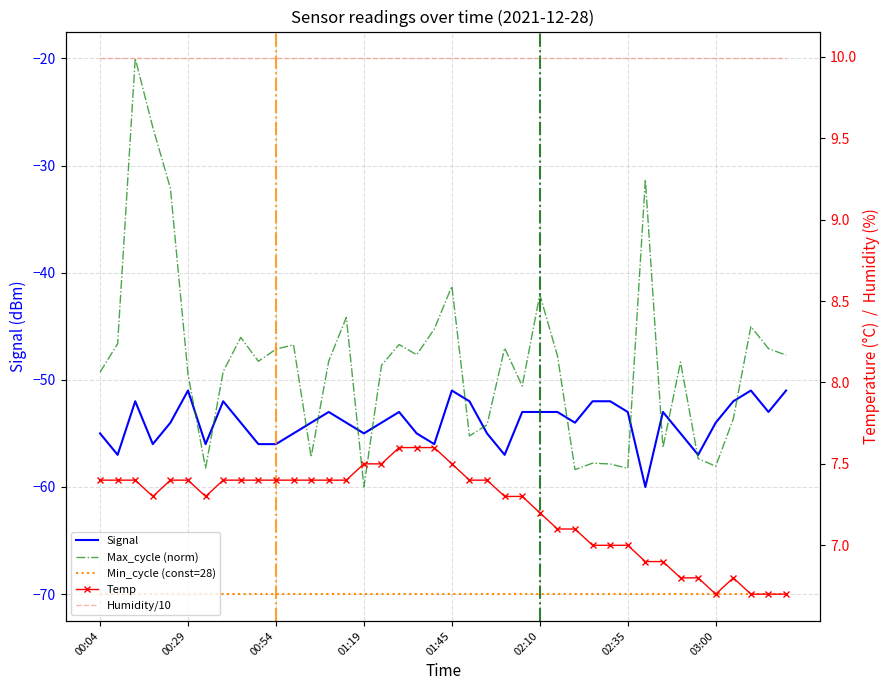

How many intersections are there between Max_cycle (norm) and Signal?

14